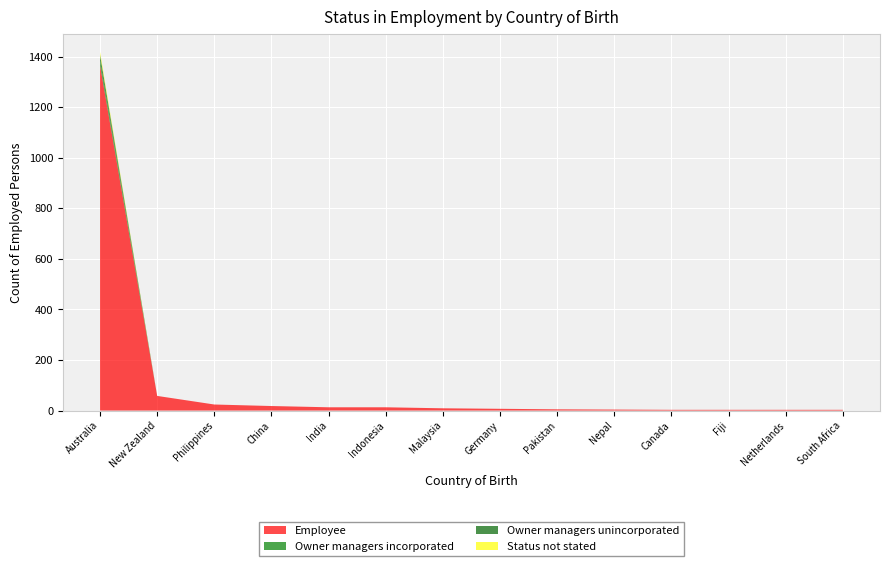

Reading left to right, list all the values displayed in this chart.

Employee: Australia=1366	New Zealand=58	Philippines=24	China=18	India=13	Indonesia=13	Malaysia=9	Germany=7	Pakistan=5	Nepal=4	Canada=3	Fiji=3	Netherlands=3	South Africa=3
Owner managers incorporated: Australia=19	New Zealand=0	Philippines=0	China=0	India=0	Indonesia=0	Malaysia=0	Germany=0	Pakistan=0	Nepal=0	Canada=0	Fiji=0	Netherlands=0	South Africa=0
Owner managers unincorporated: Australia=23	New Zealand=0	Philippines=0	China=0	India=0	Indonesia=0	Malaysia=0	Germany=0	Pakistan=0	Nepal=0	Canada=0	Fiji=0	Netherlands=0	South Africa=0
Status not stated: Australia=11	New Zealand=0	Philippines=0	China=0	India=0	Indonesia=0	Malaysia=0	Germany=0	Pakistan=0	Nepal=0	Canada=0	Fiji=0	Netherlands=0	South Africa=0